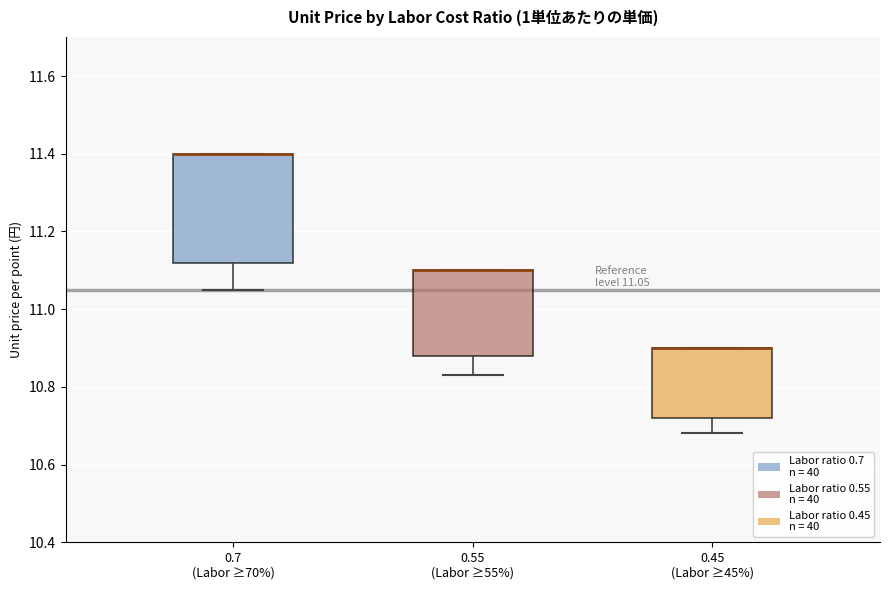

Which box is the tallest, from its lower edge to its upper edge?

0.7 (Labor ≥70%)